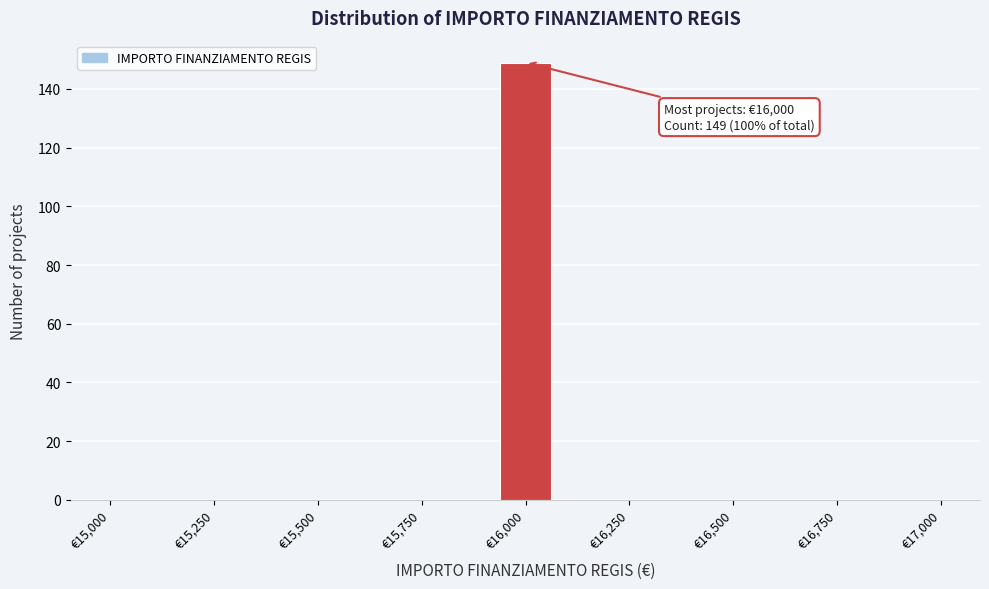

Read against the x-axis, roughly where is the centre of the tallest bar?

16000